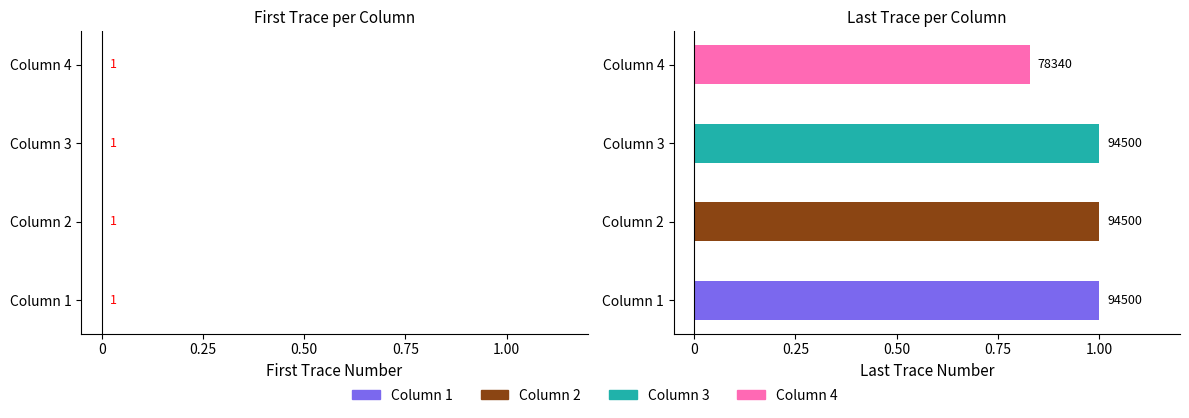

The value of last_trace_number at Column 3 is 1.5. True or false?

False